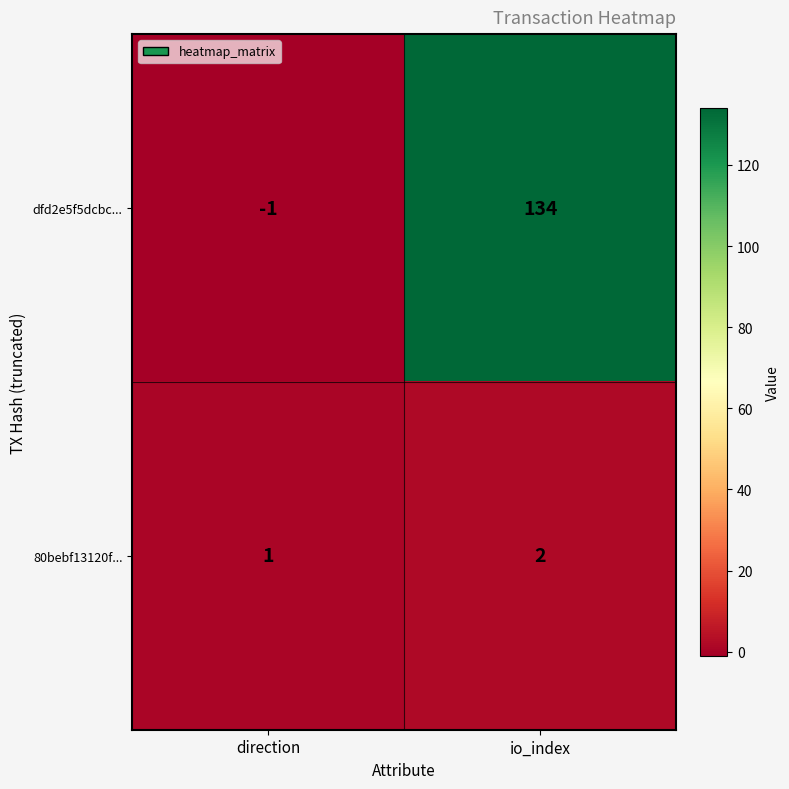

Count the number of categories in the chart.

2